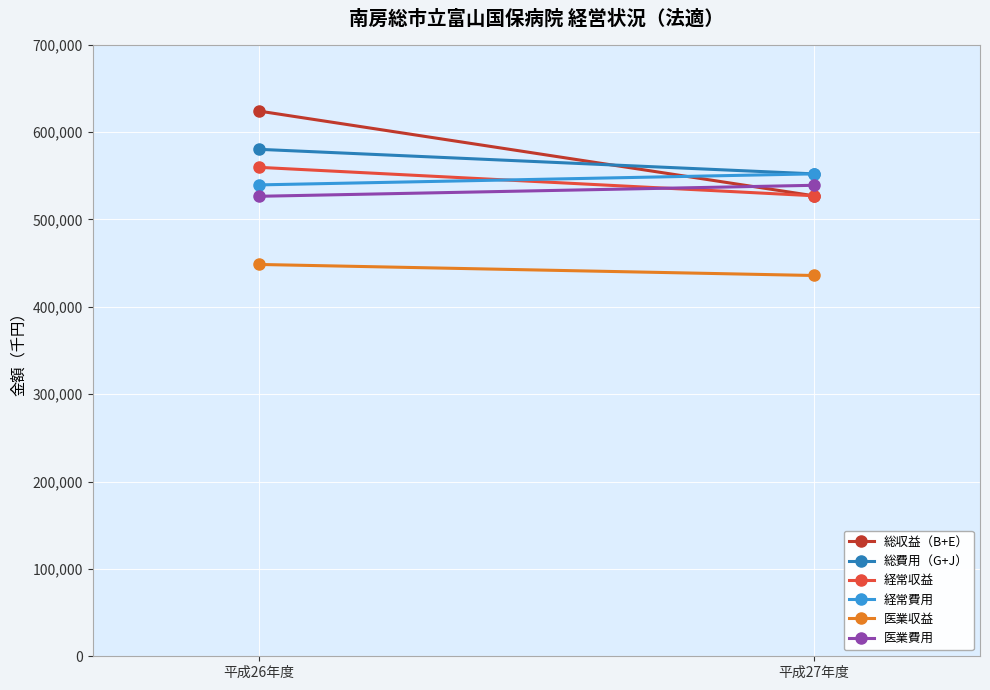

What is the average value of the 経常収益 series?

543363